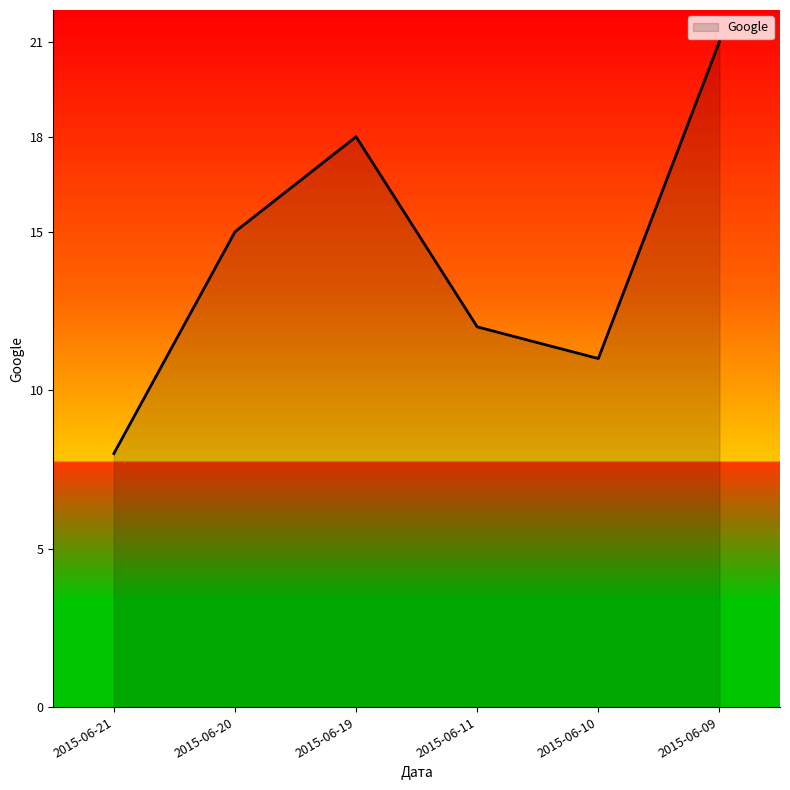

What is the sum of all values?

85